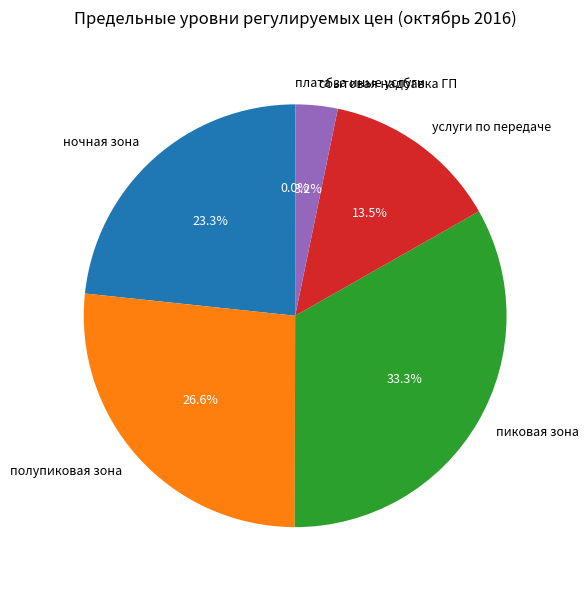

Approximately how many times larger is the value at полупиковая зона compared to ночная зона?

1.1